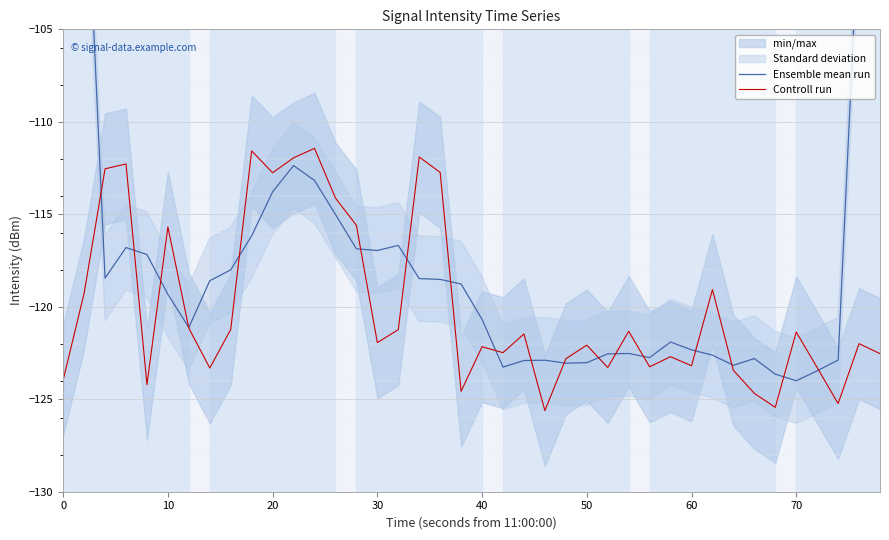

What is the lowest value of the Controll run series?

-125.6